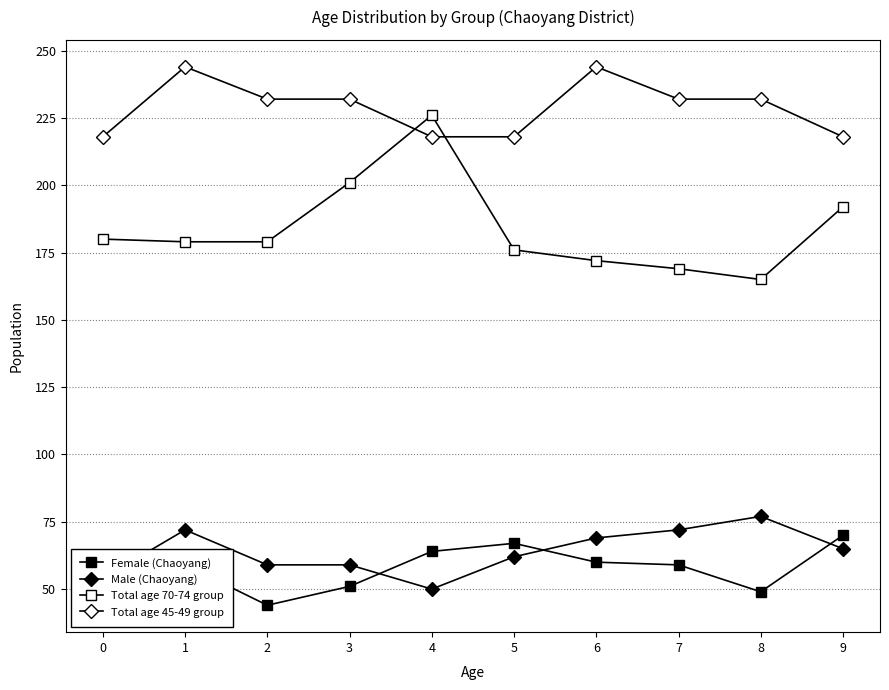

How many lines are shown in the chart?

4